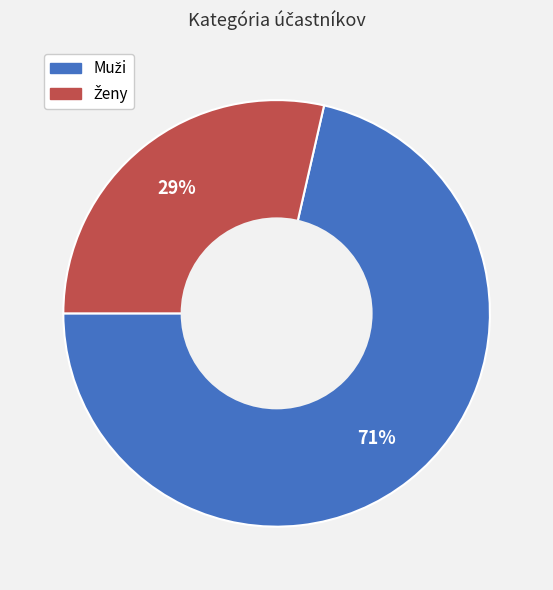

To the nearest percent, what is the average slice percentage?

50%